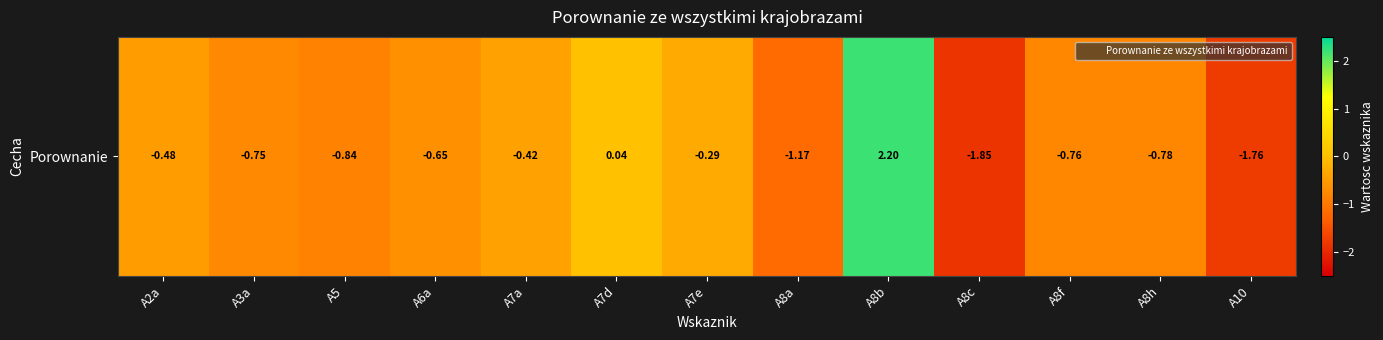

What is the maximum value shown in the chart?

2.2